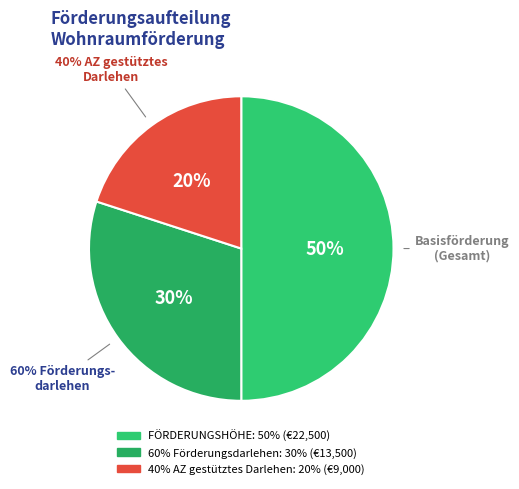

Is there any slice that represents more than half of the pie?

No